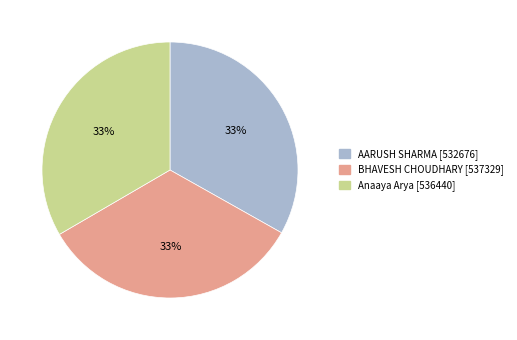

How many segments does this pie chart have?

3